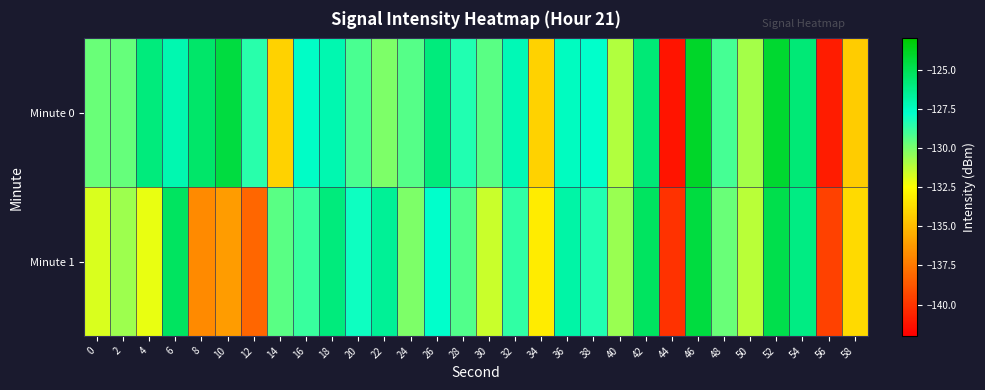

Which series has the largest total across all categories?

Minute 0